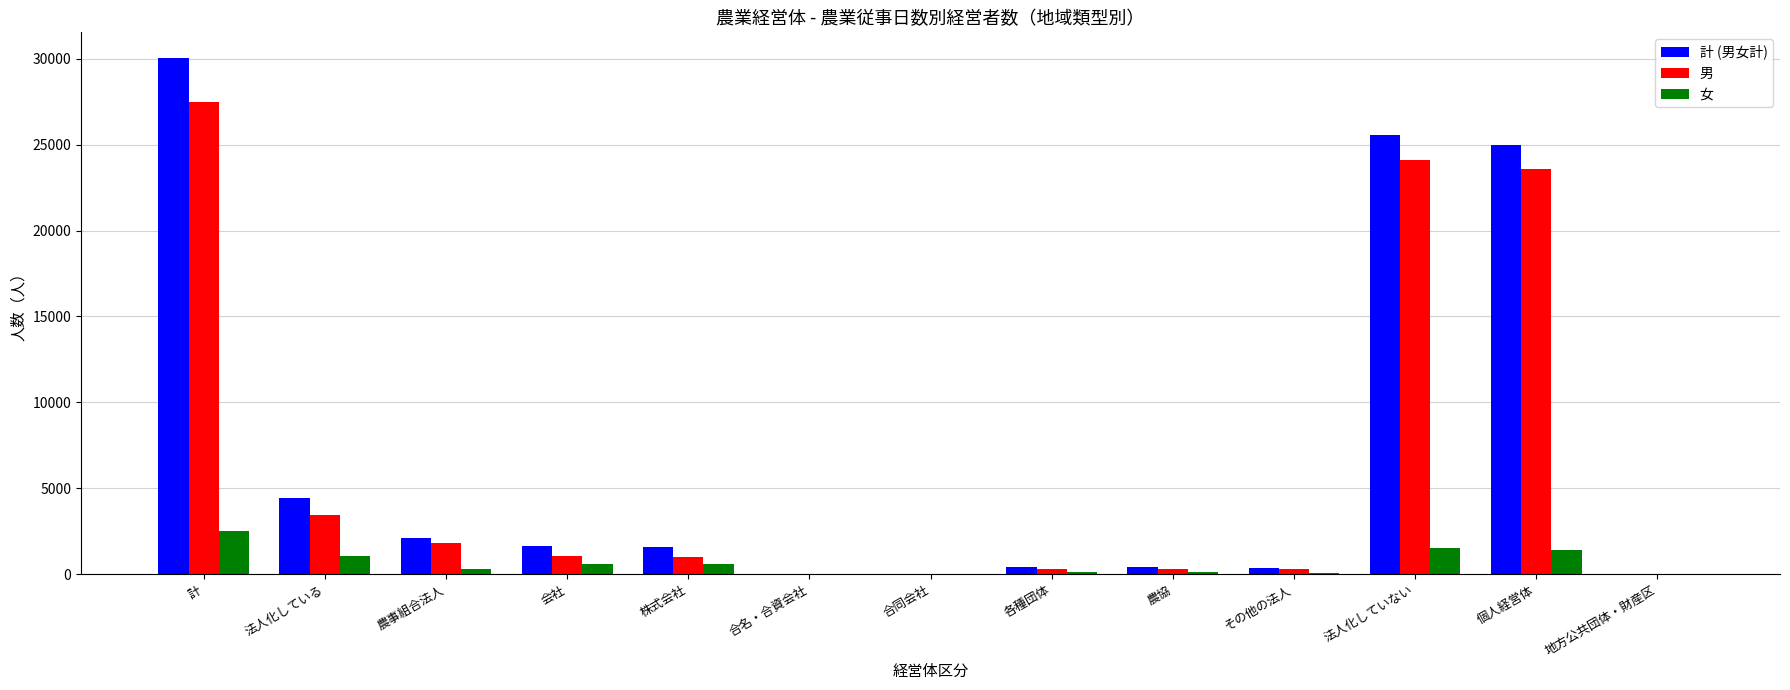

Is the value of 男 at 地方公共団体・財産区 greater than the value of 女 at 法人化していない?

No